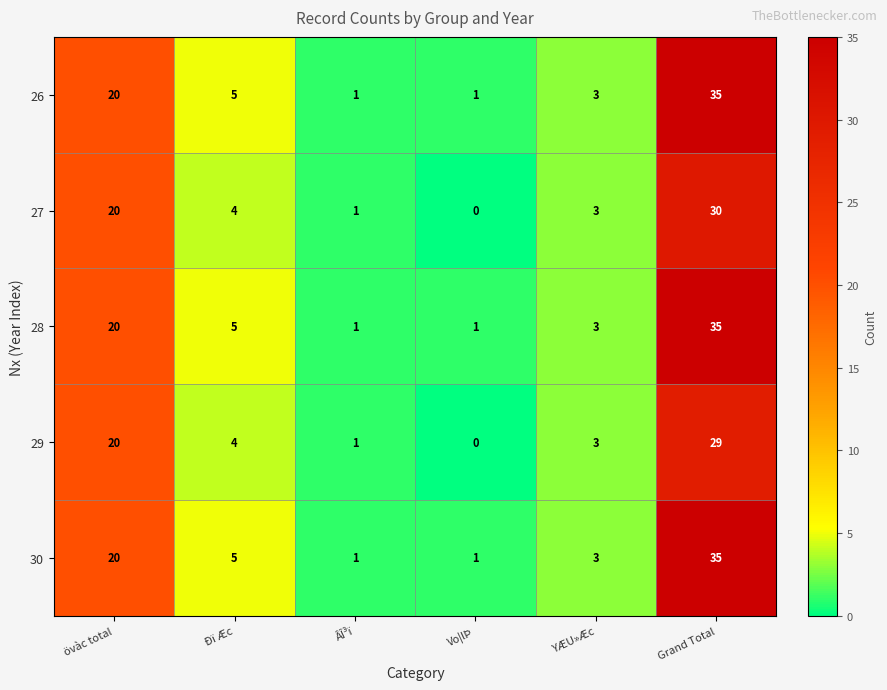

Where is 27 nearest to the value 15?

övàc total